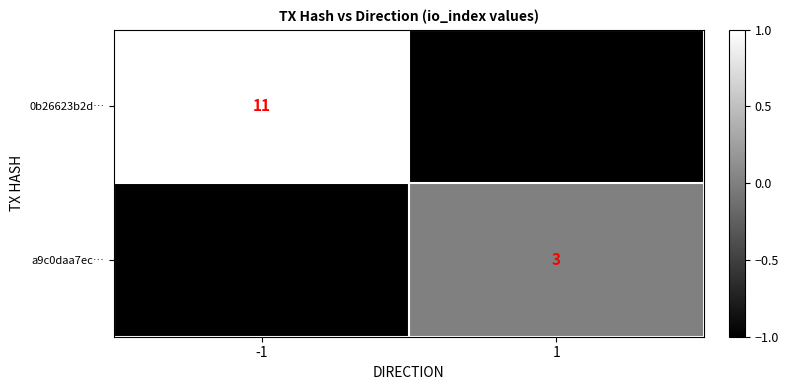

What is the greatest value displayed?

1